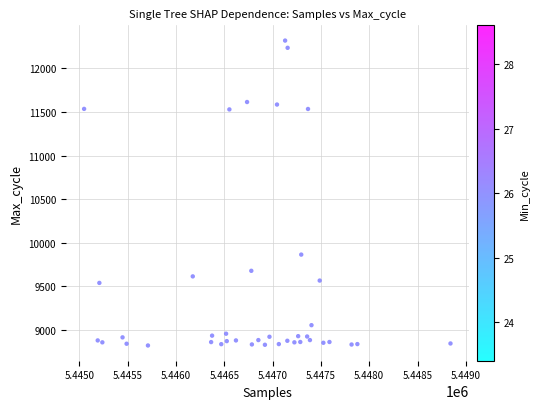

What is the range of X values (max minus min)?

3793